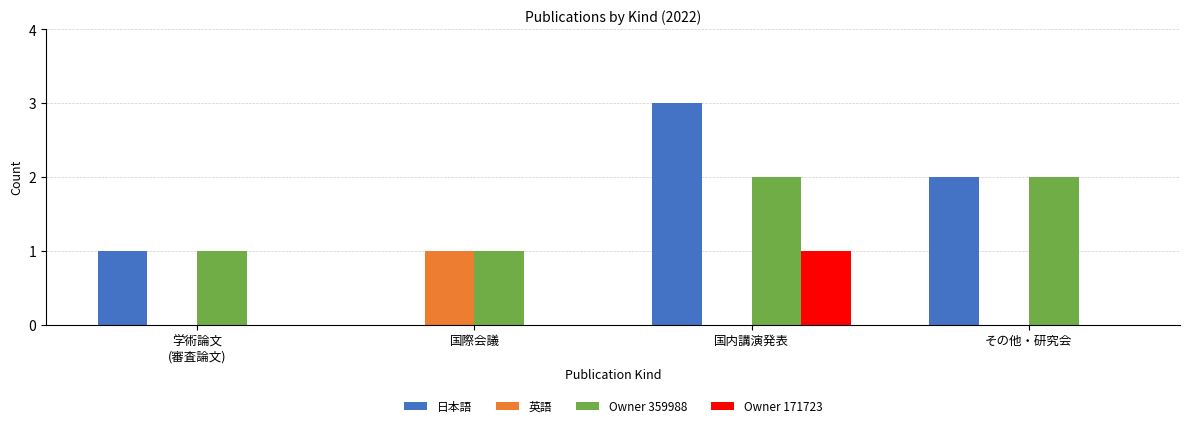

At which category is the sum across all series the highest?

国内講演発表